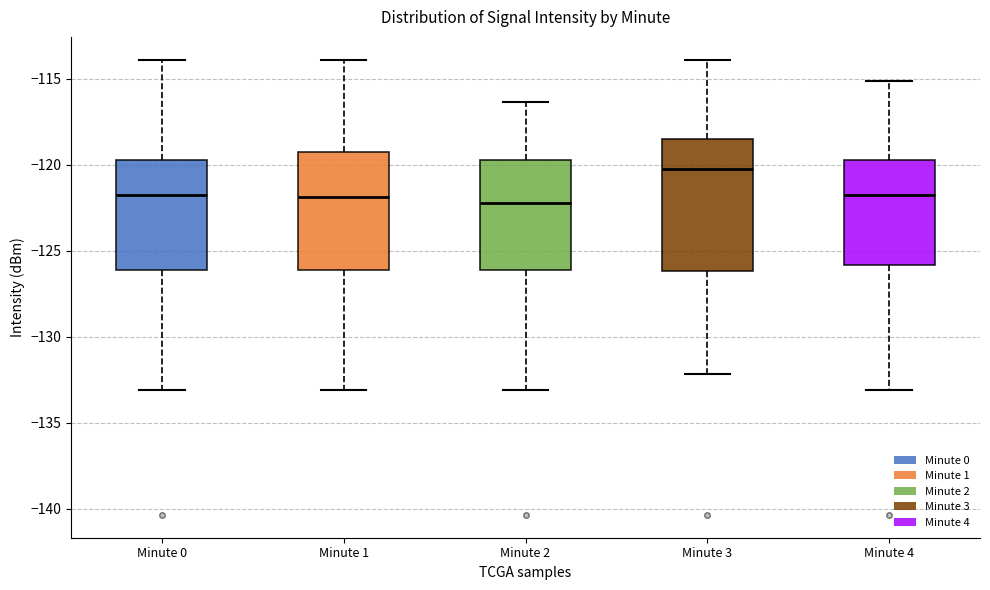

Comparing the boxes themselves (not the whiskers), which one is the tallest?

Minute 3